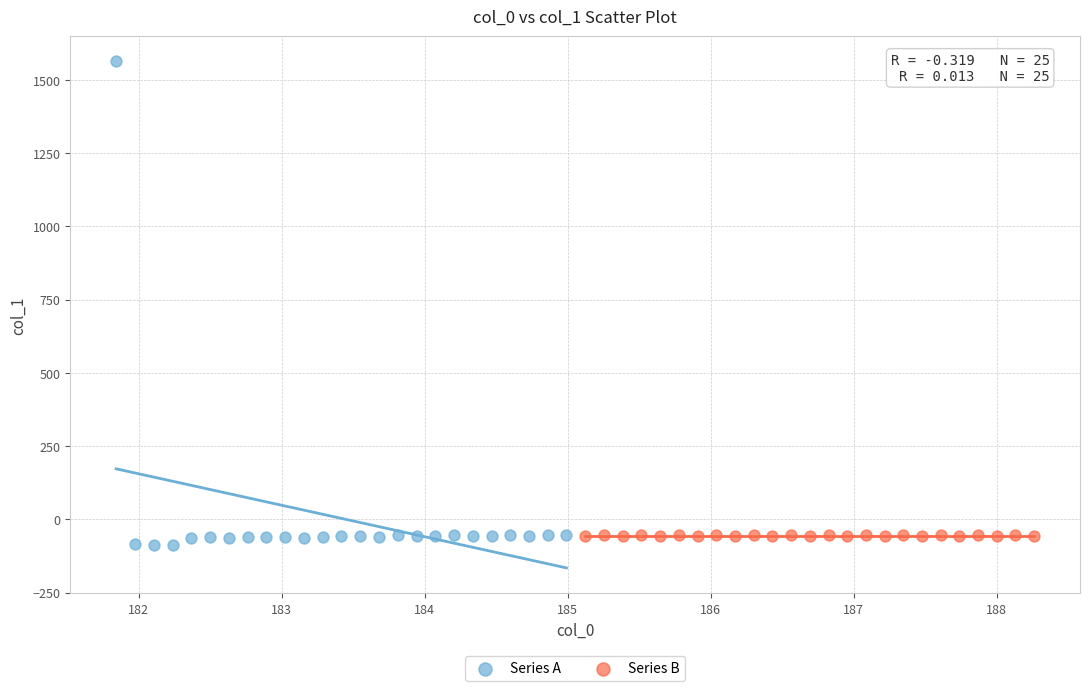

Which series contains the lowest Y value?

Series A